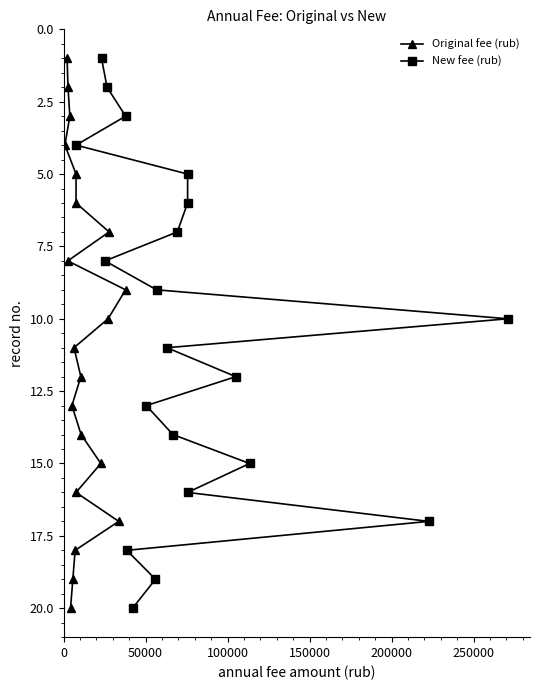

What is the label of the 19th point from the right?

50000